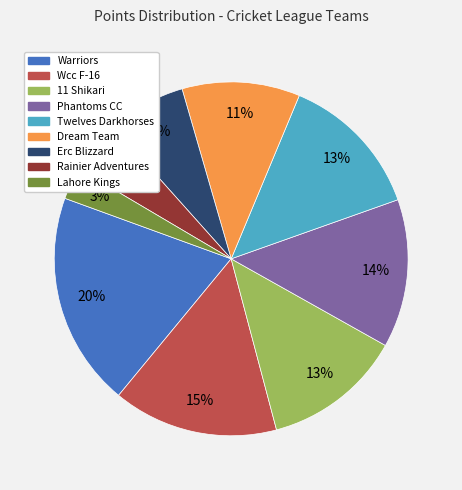

Which slice is the smallest?

Lahore Kings